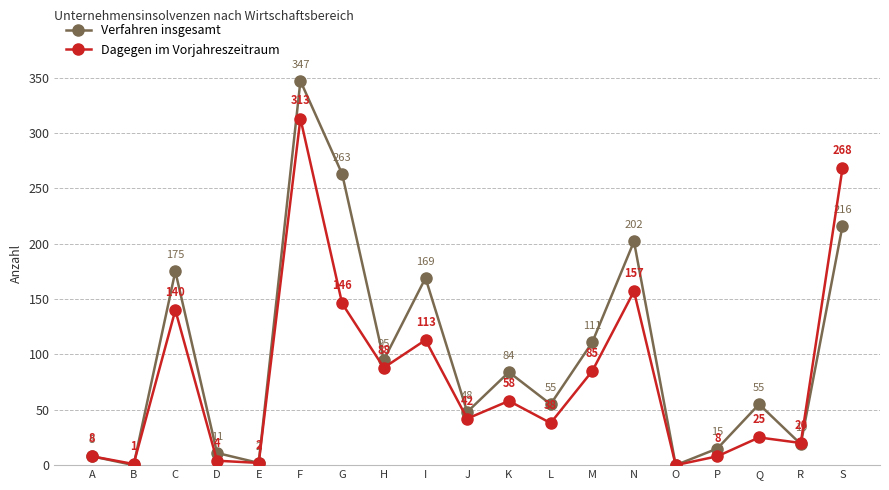

In Verfahren insgesamt, how many points are lower than both neighbors (excluding endpoints)?

7